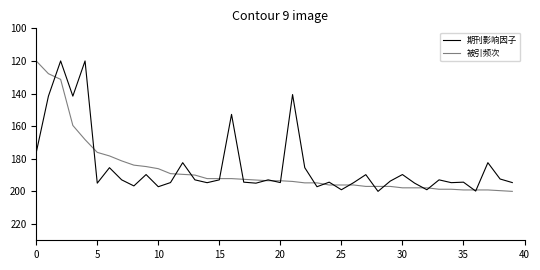

Which series has the largest total across all categories?

被引频次